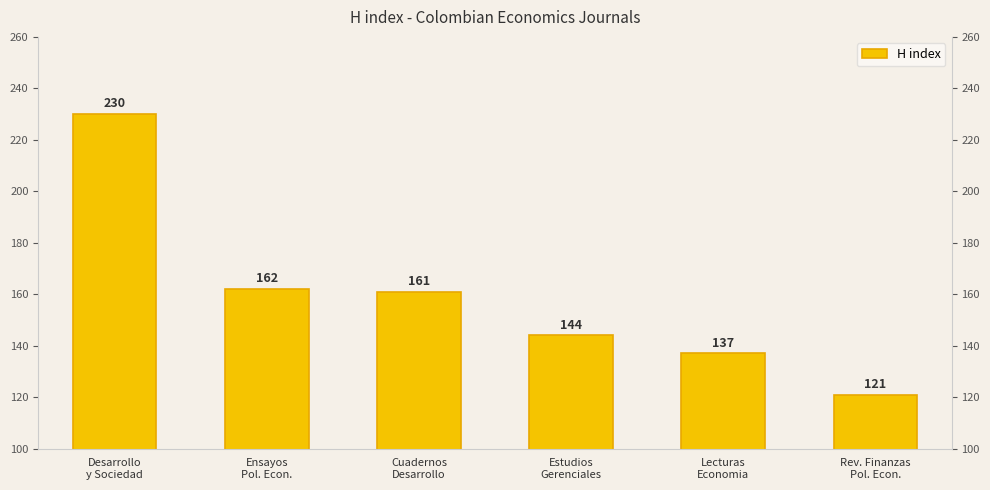

What is the value of the 2nd bar from the left?

162